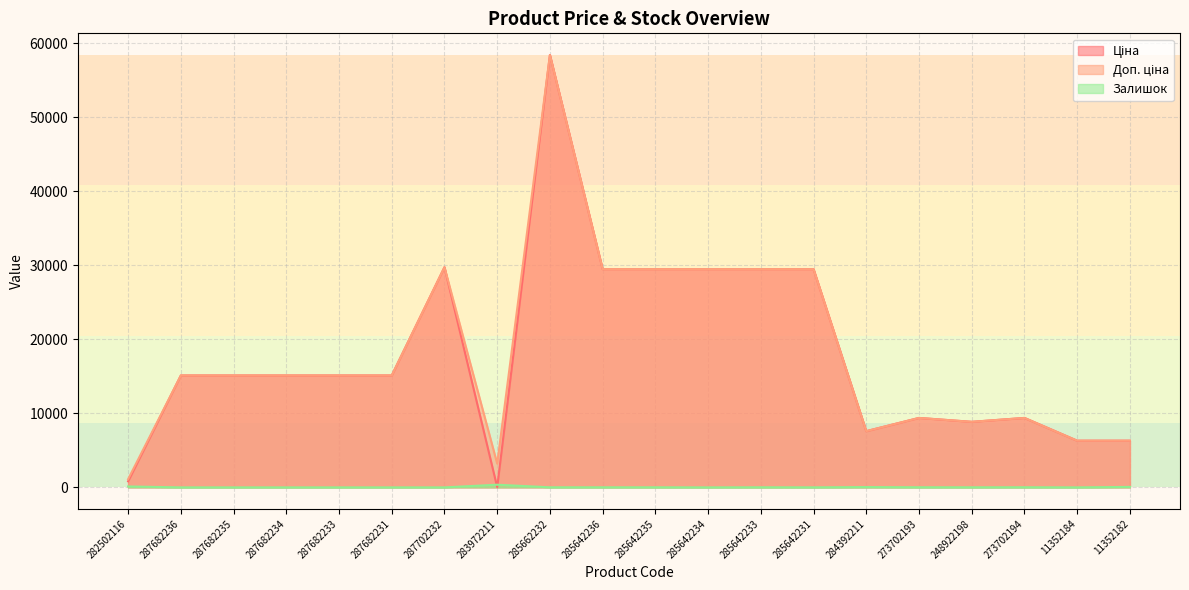

At which label does Ціна reach its peak?

285662232